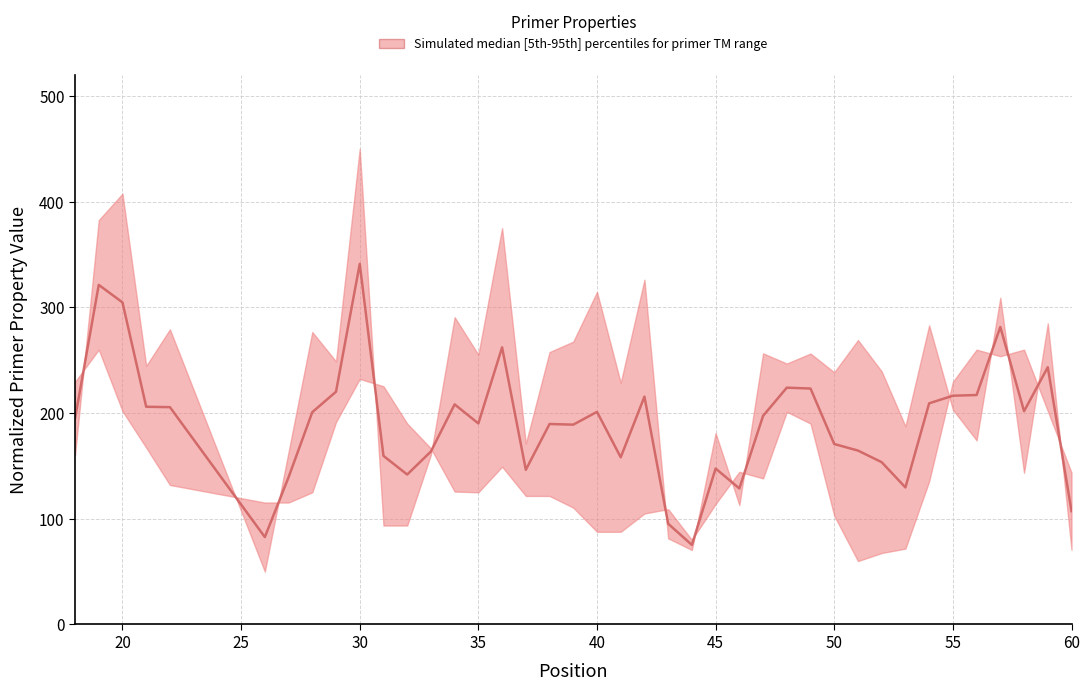

Does the chart display data point markers on the line(s)?

No